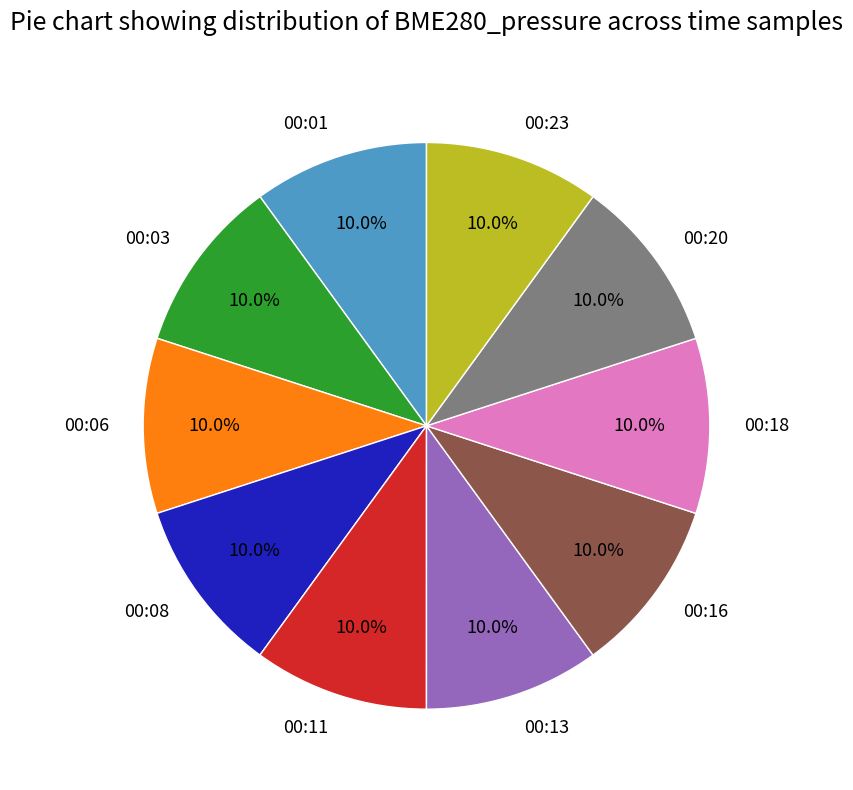

How many segments does this pie chart have?

10